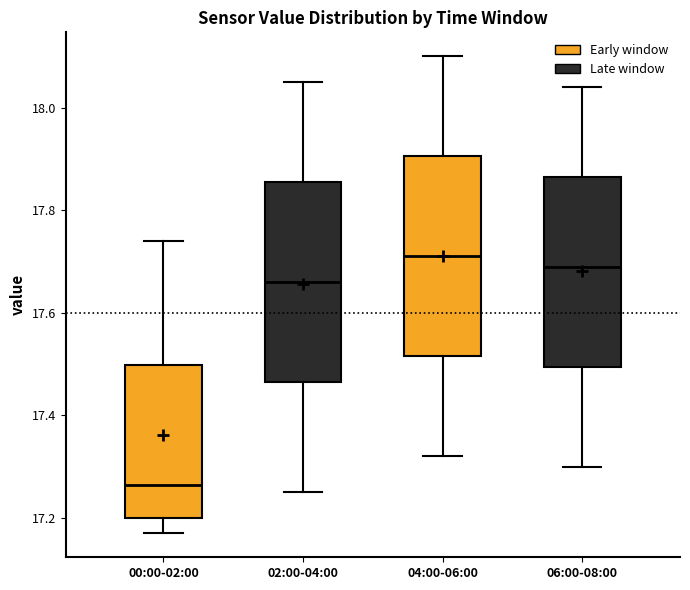

Reading left to right, transcribe this box plot: for each box, give where its median line is, the range the box spans, and where its two whiskers end, as read against the y-axis. The values are not printed on the chart, so give them approximately, as read against the axis.

00:00-02:00: median 17.26, box 17.20 to 17.50, whiskers 17.18 to 17.74
02:00-04:00: median 17.66, box 17.46 to 17.86, whiskers 17.26 to 18.06
04:00-06:00: median 17.72, box 17.52 to 17.90, whiskers 17.32 to 18.10
06:00-08:00: median 17.70, box 17.50 to 17.86, whiskers 17.30 to 18.04